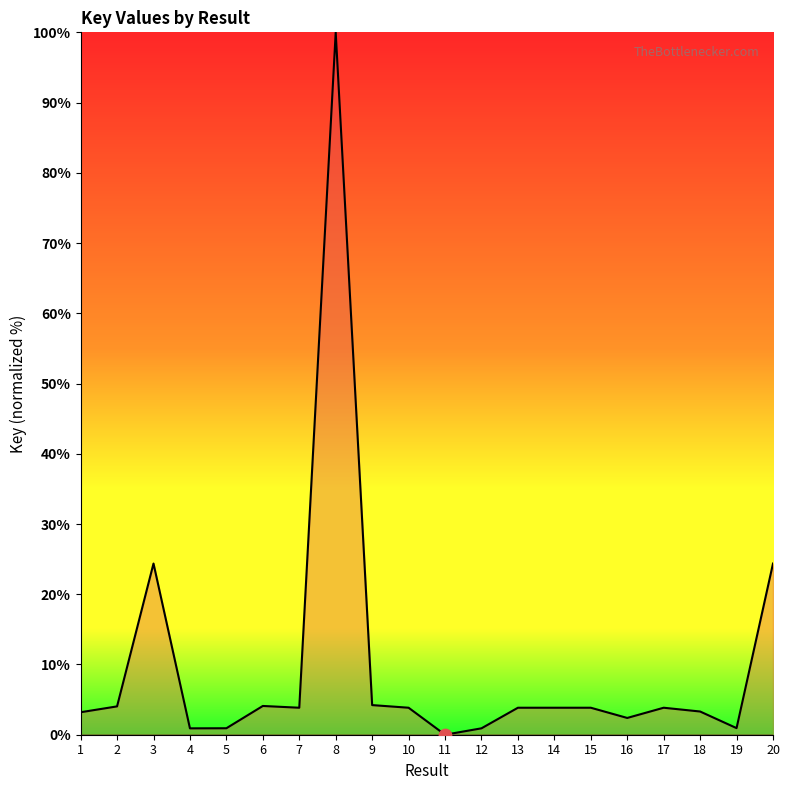

What is the change in value from 7 to 9?

+0.4